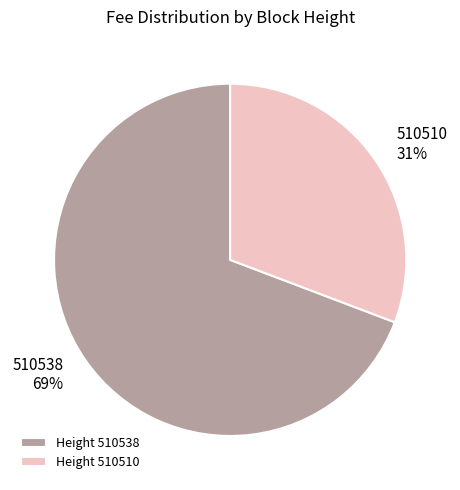

How many slices are in this pie chart?

2